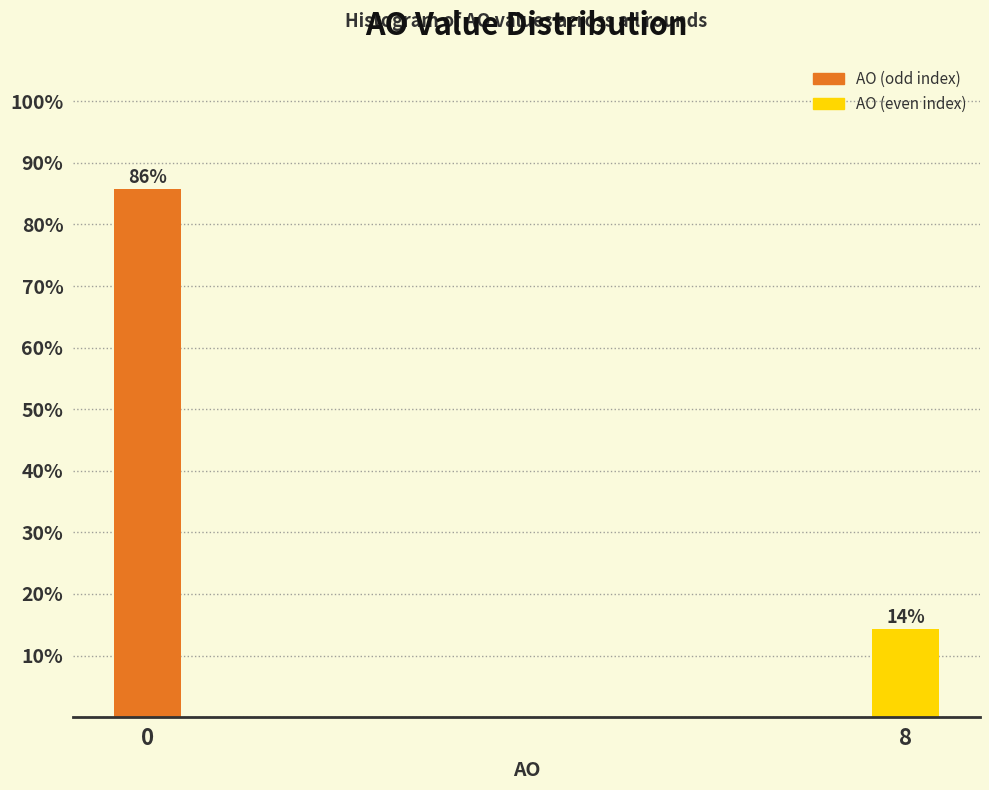

What is the average value?

50.0